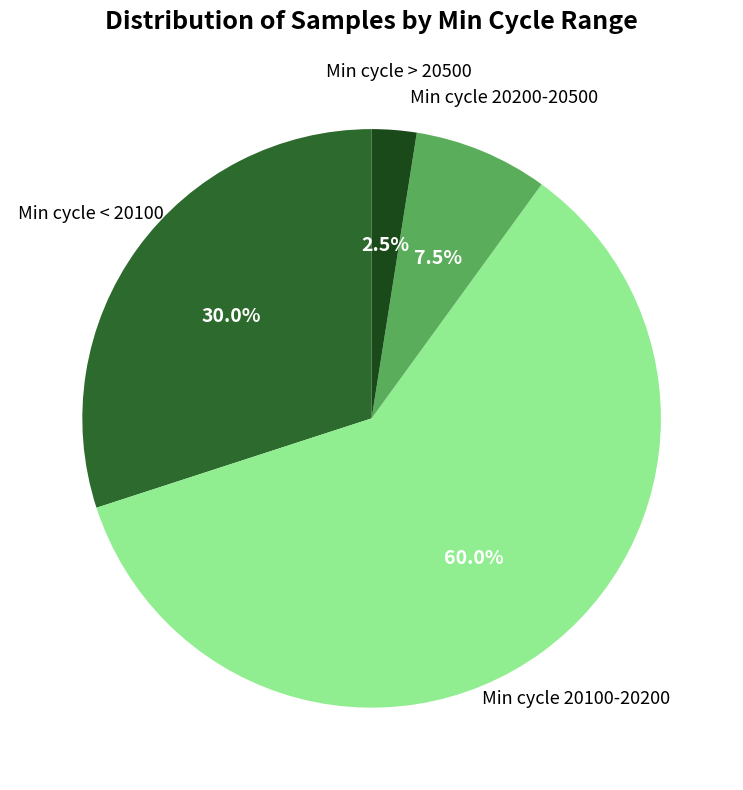

Is there any slice that represents more than half of the pie?

Yes